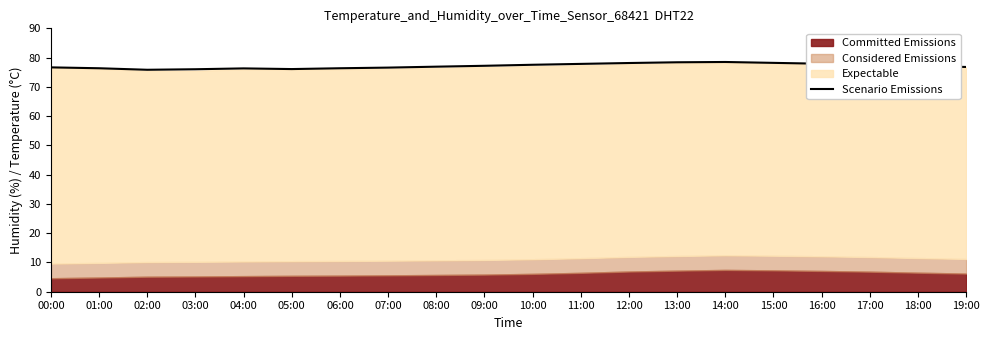

How many lines are shown in the chart?

1